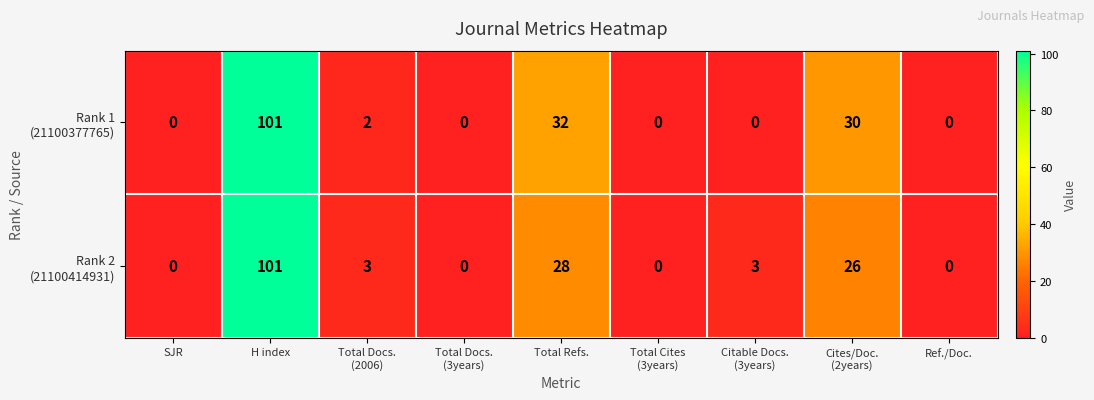

At which category is the sum across all series the highest?

H index